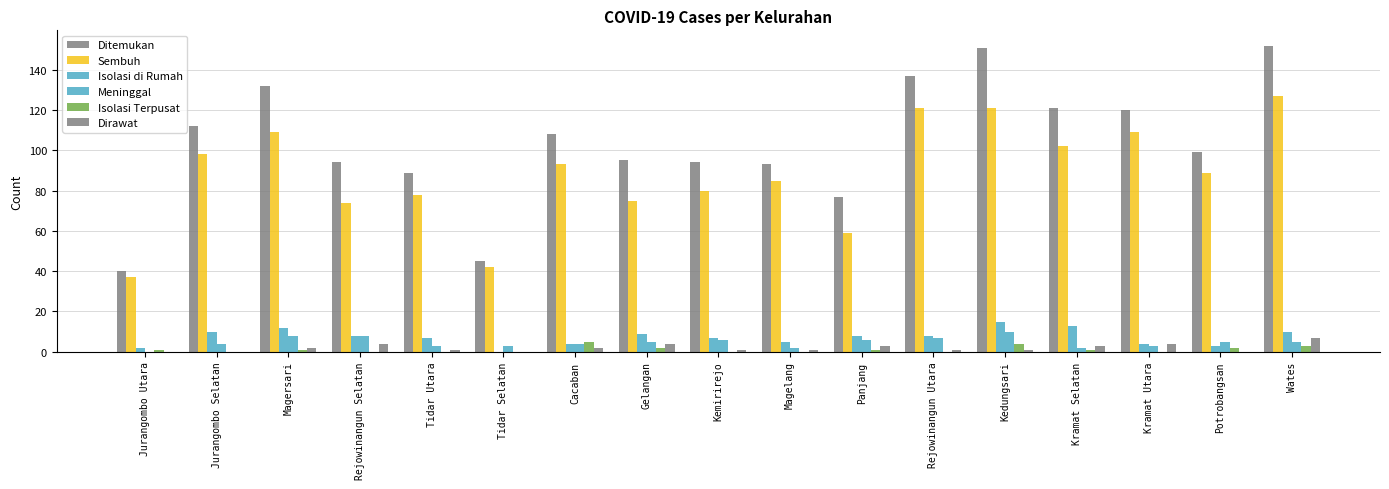

How many groups of bars are there?

17